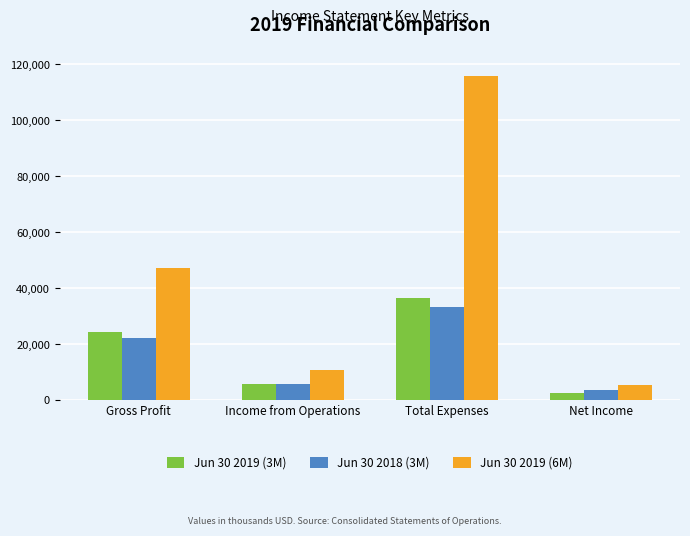

What is the label of the 2nd bar from the right?

Total Expenses